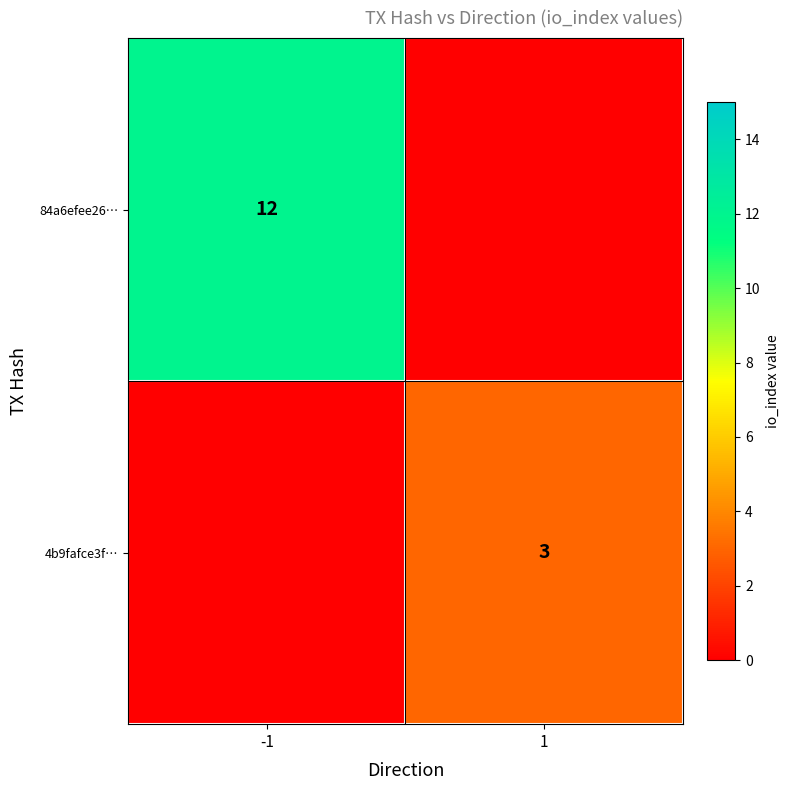

How many values in the 84a6efee26… series are below 12?

1